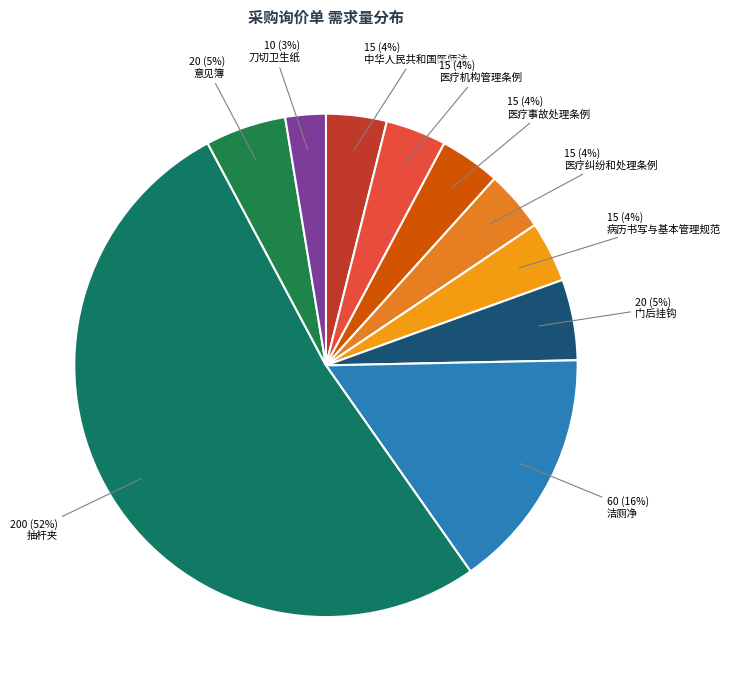

Which category has the biggest portion of the pie?

抽杆夹